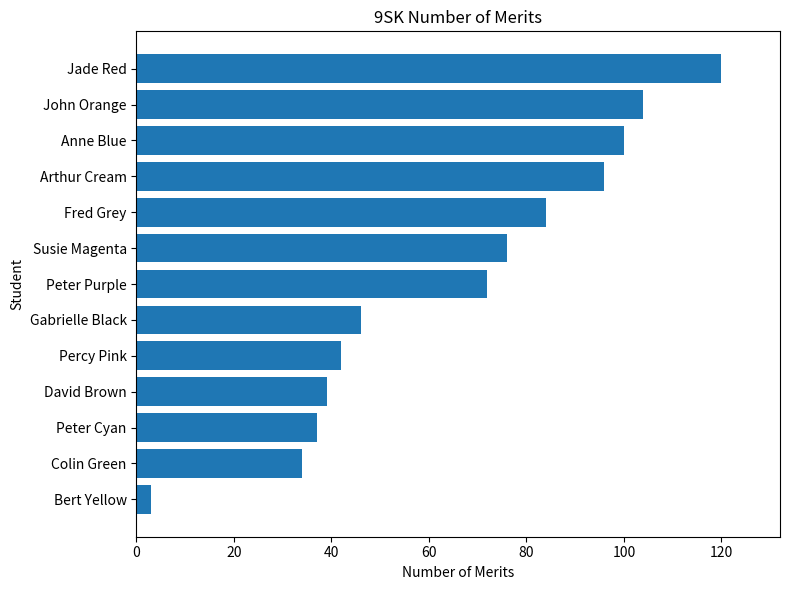

The chart shows a value of 75 at Percy Pink. True or false?

False